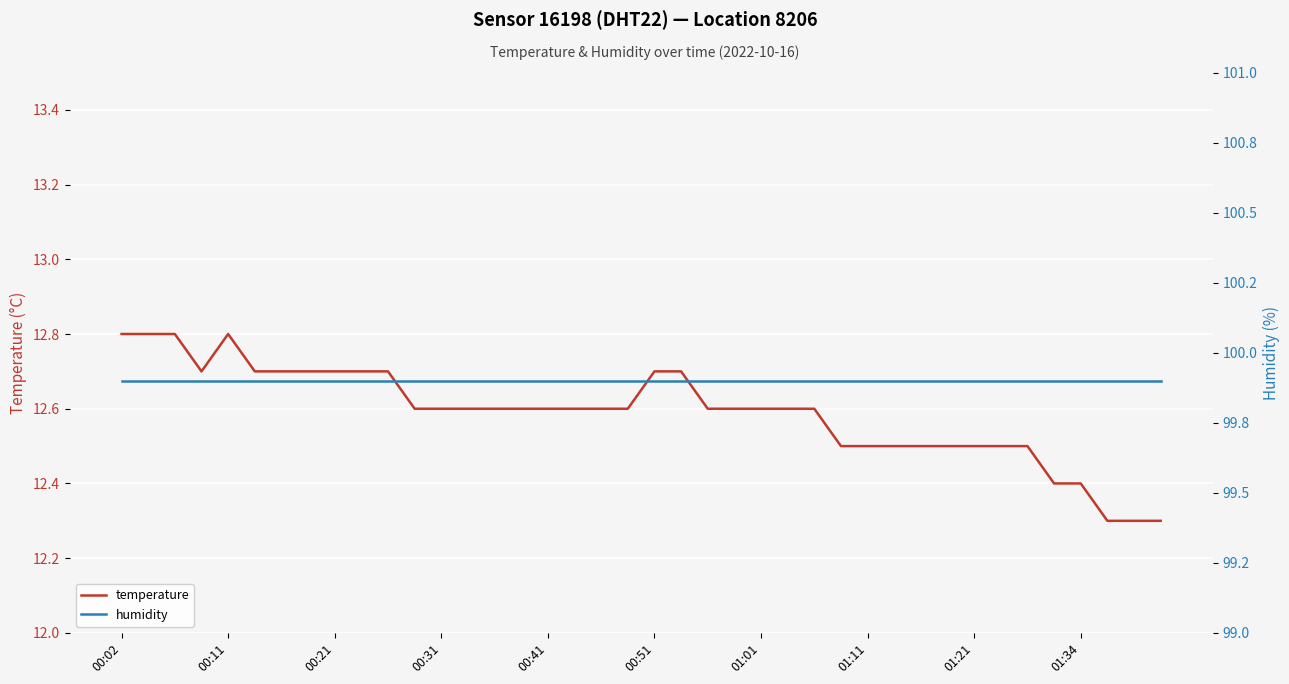

What is the difference between the maximum and minimum values in the temperature series?

0.5